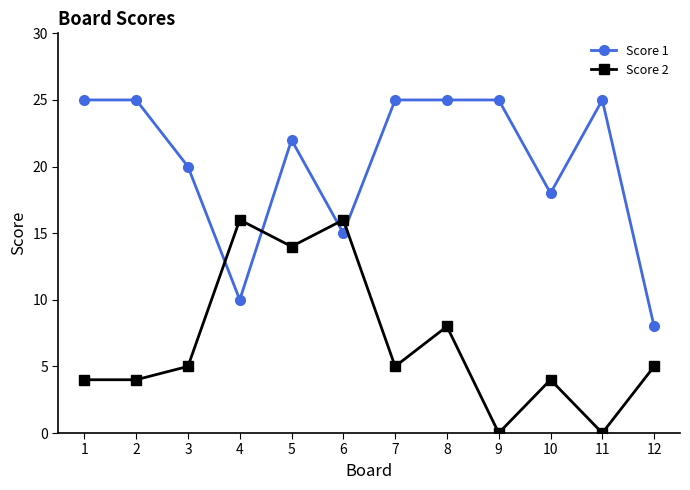

Which series ends up on top after the final intersection of Score 2 and Score 1?

Score 1